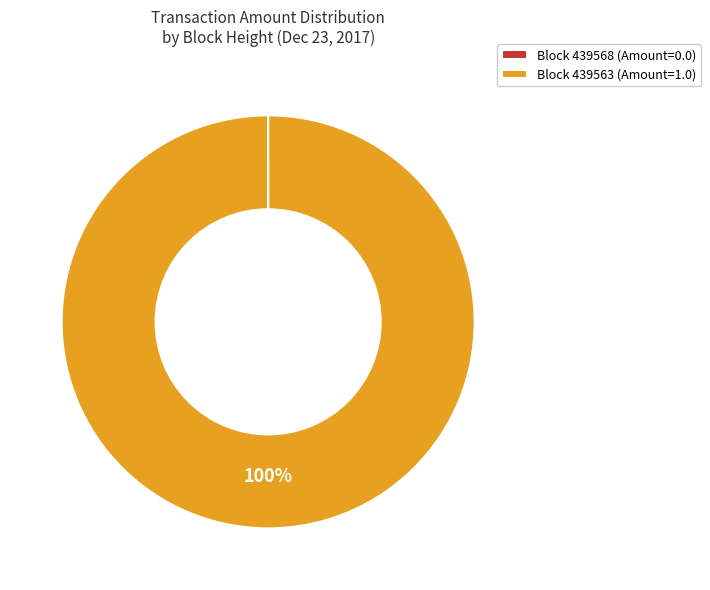

True or false: Block 439563 (Amount=1.0) accounts for 88% of the total.

False